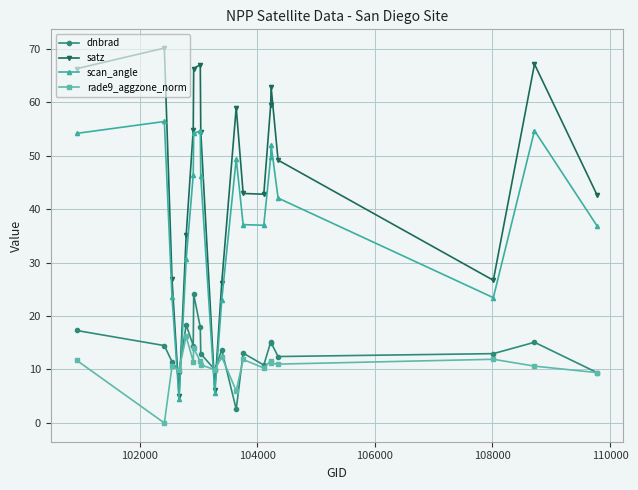

Which series ends up on top after the final intersection of rade9_aggzone_norm and satz?

satz